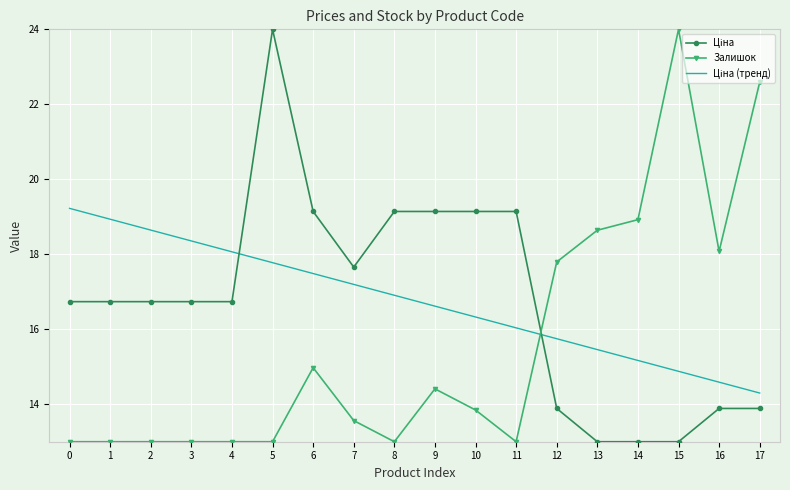

What is the difference between the highest and lowest values at 13?

5.6